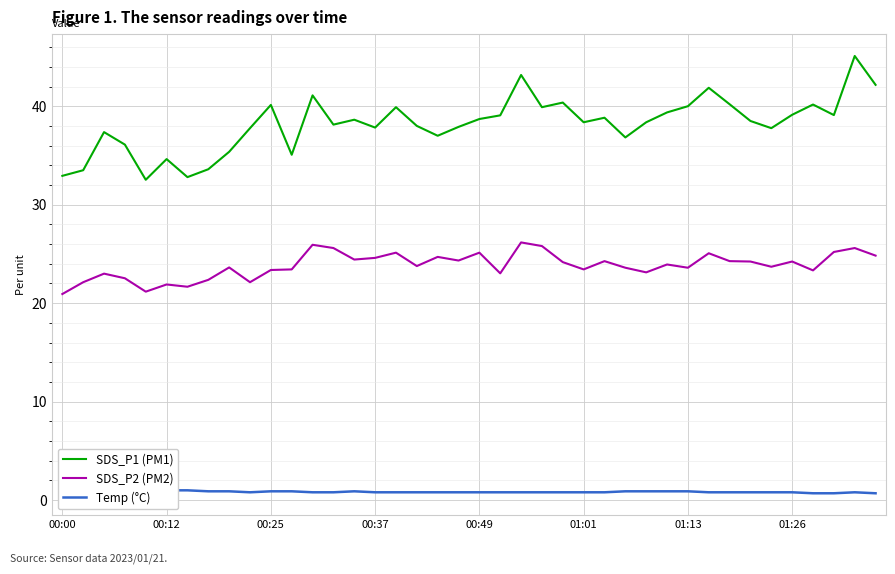

How many interior local peaks does the SDS_P1 (PM1) series have?

12